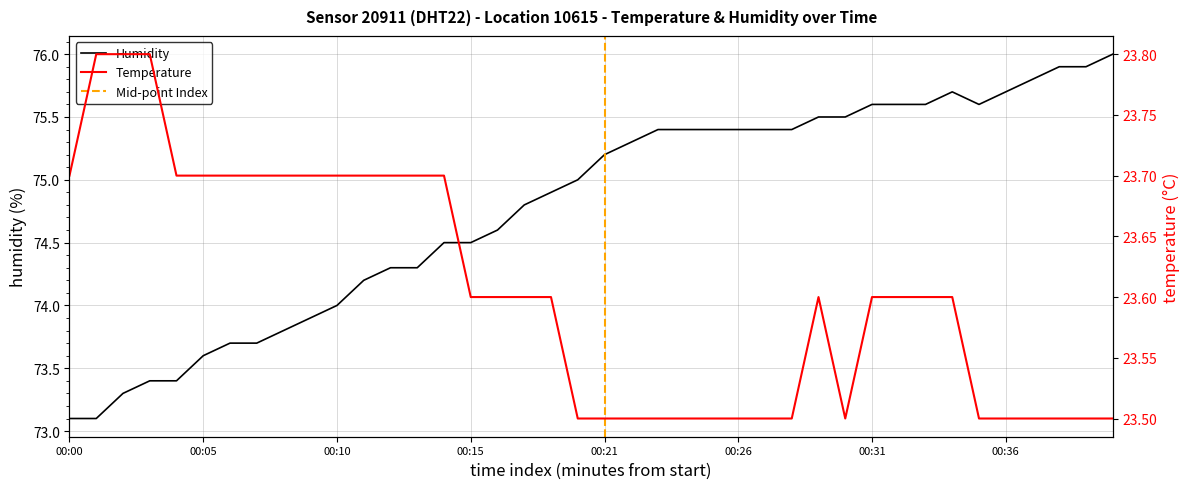

Which series has the widest spread of values?

humidity